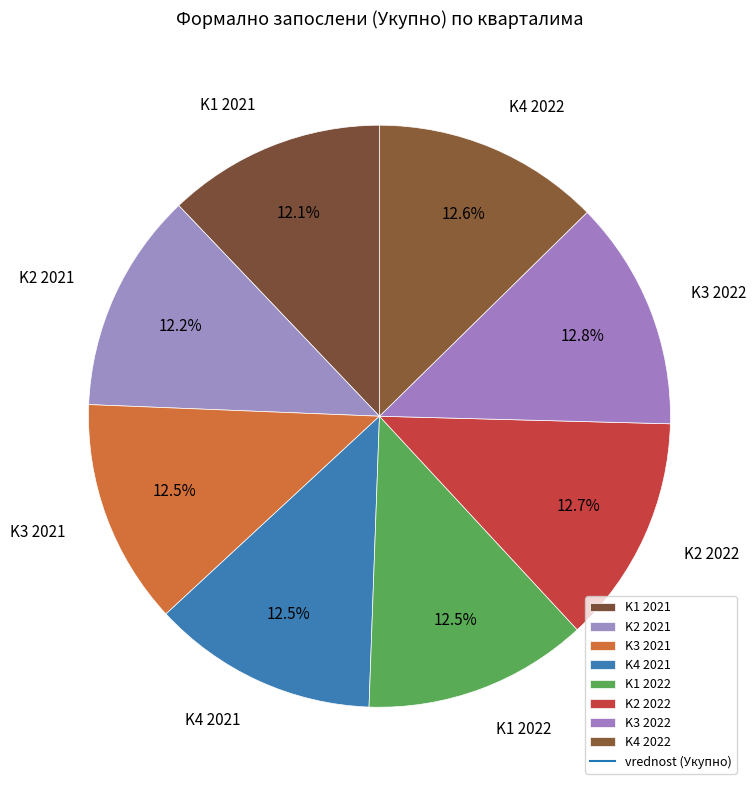

Is there any slice that represents more than half of the pie?

No